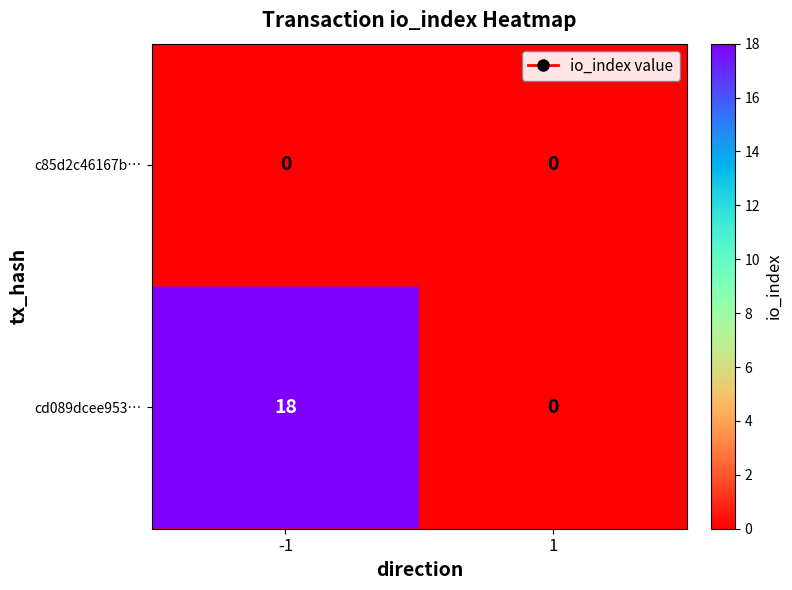

What is the total value across all series at -1?

18